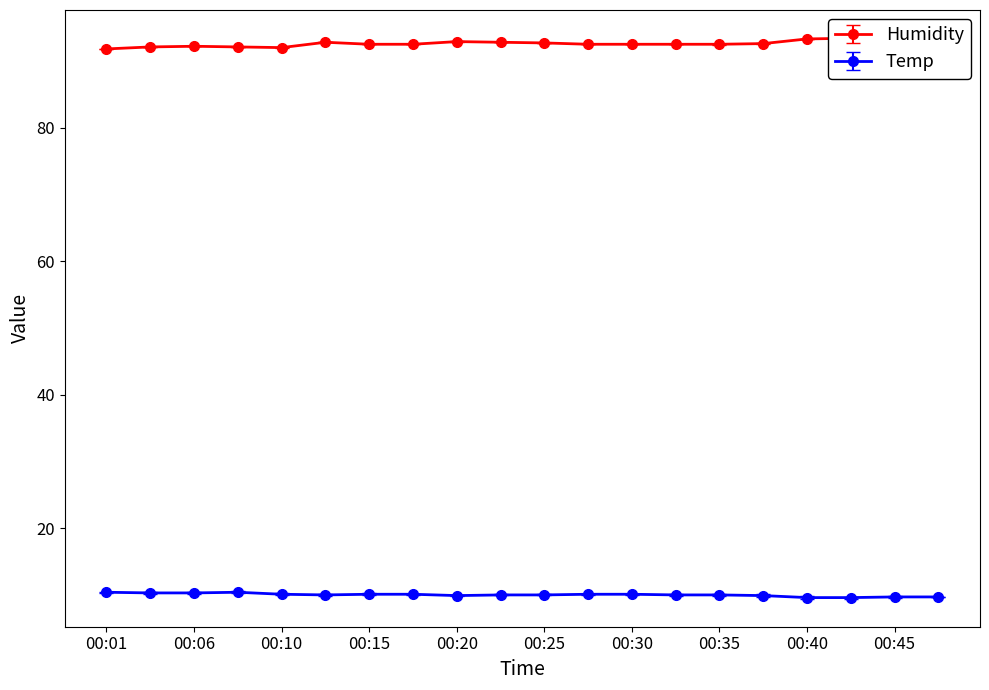

True or false: Temp and Humidity intersect in this chart.

False